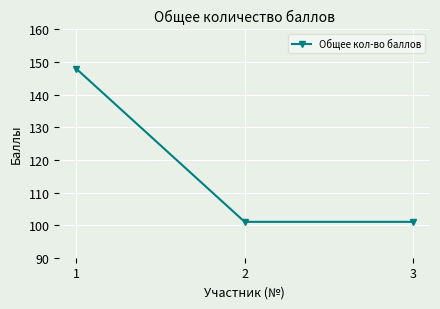

True or false: the data shows 155 at 2.

False